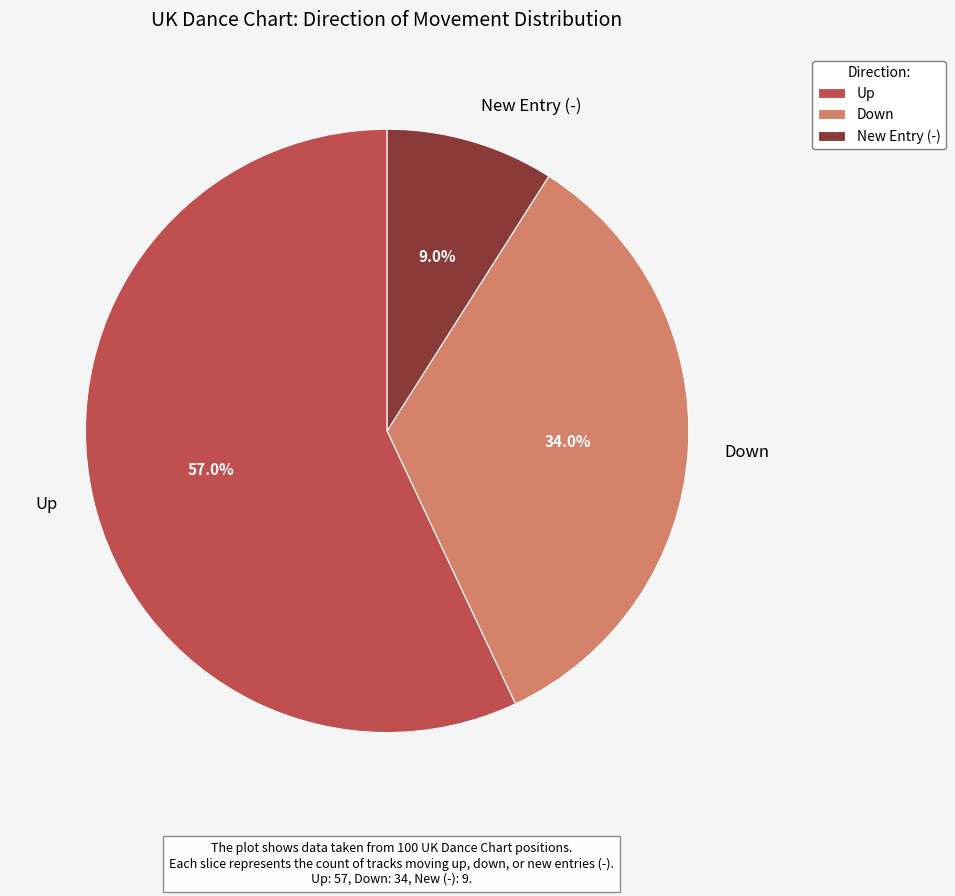

Is there any slice that represents more than half of the pie?

Yes